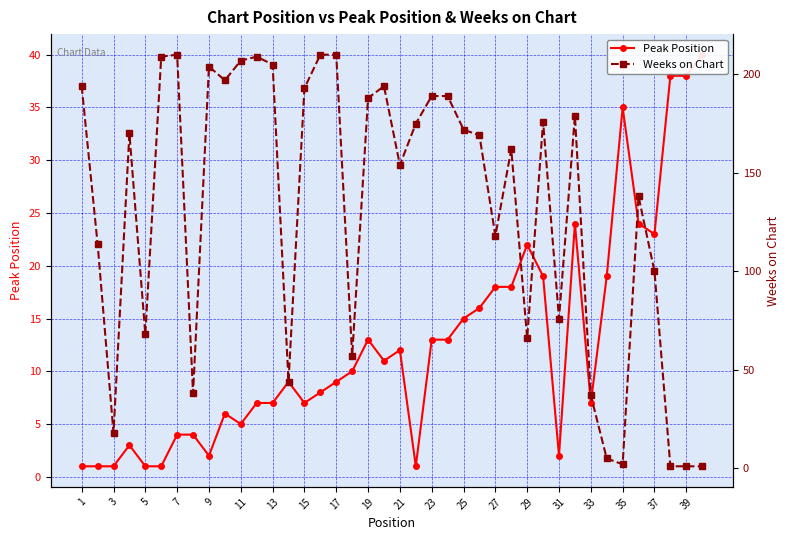

What is the label of the 20th point from the right?

21